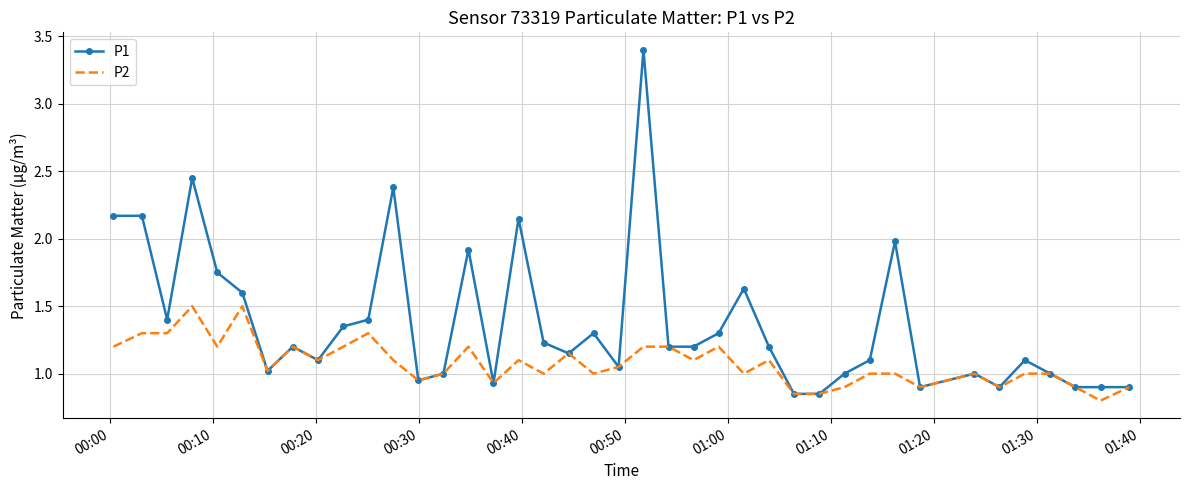

What is the maximum value shown in the chart?

3.4